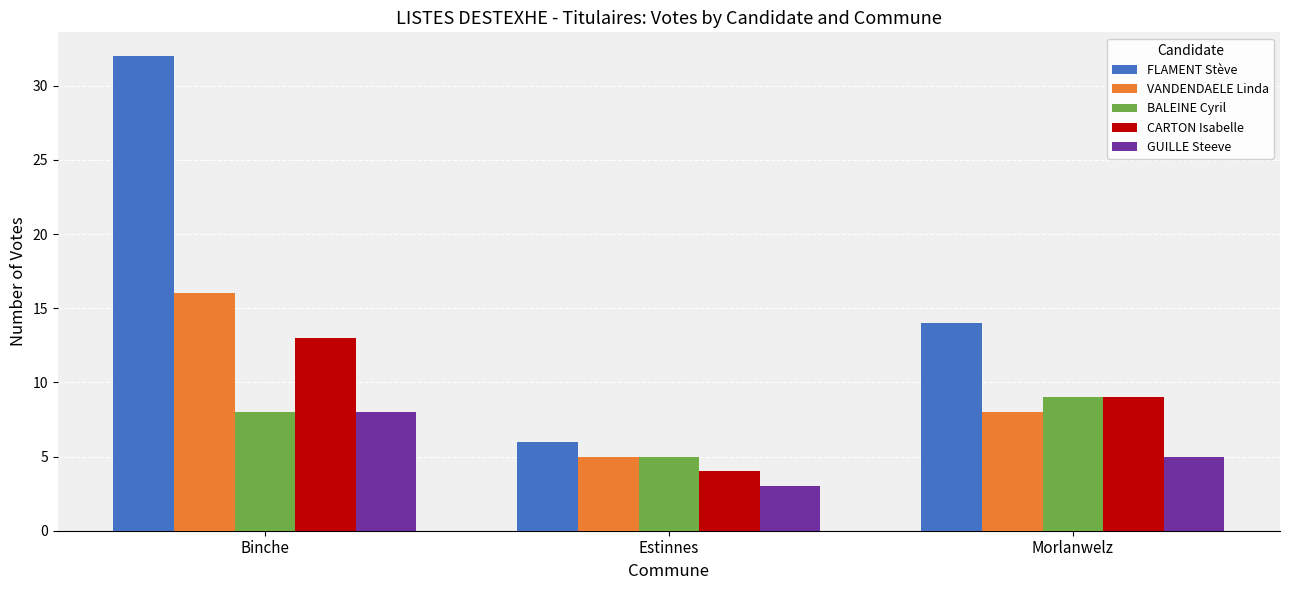

Which category has the lowest value in the BALEINE Cyril series?

Estinnes